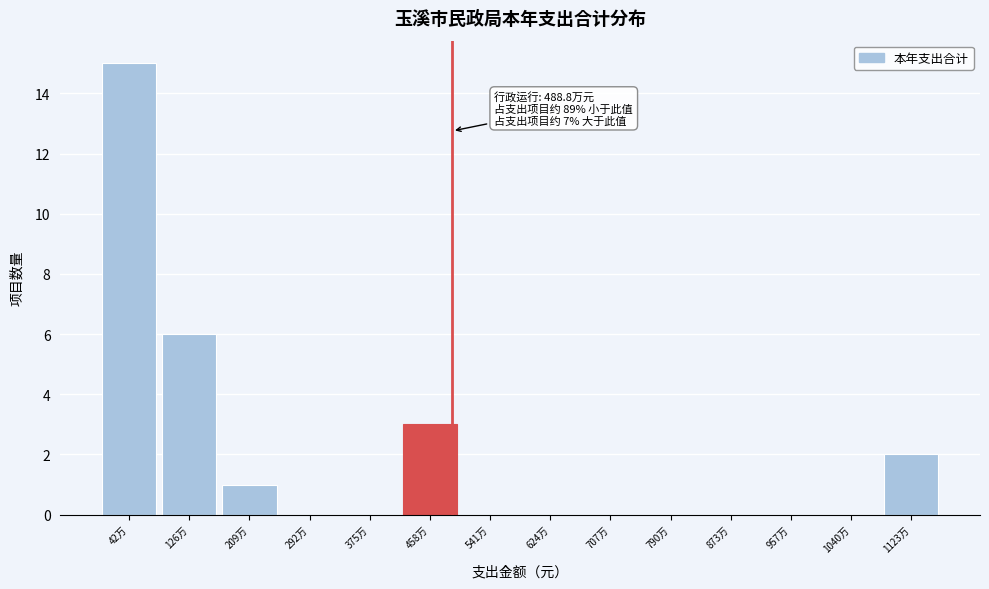

Reading left to right, list all the values displayed in this chart.

42万=15	126万=6	209万=1	292万=0	375万=0	458万=3	541万=0	624万=0	707万=0	790万=0	873万=0	957万=0	1040万=0	1123万=2